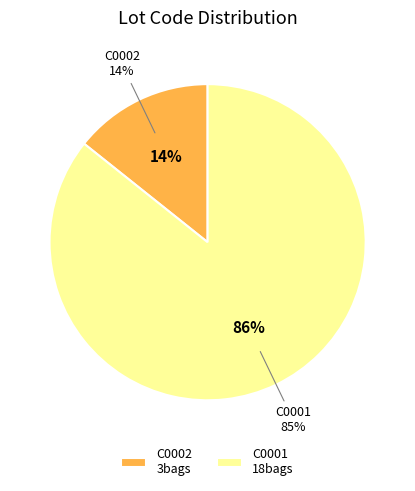

Which category has the smallest portion of the pie?

C0002